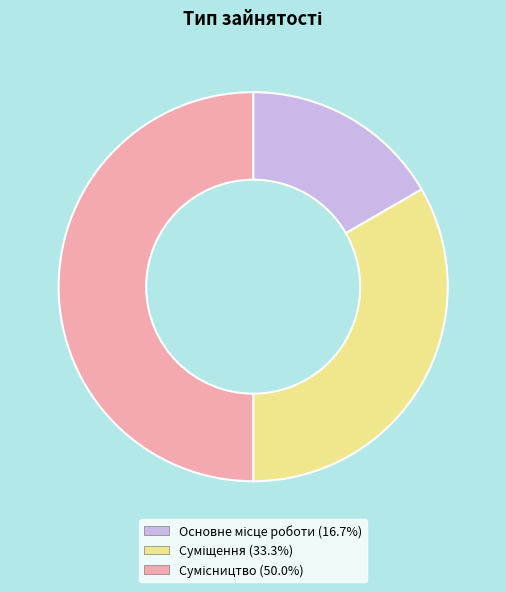

The Основне місце роботи slice represents 3% of the pie. True or false?

False